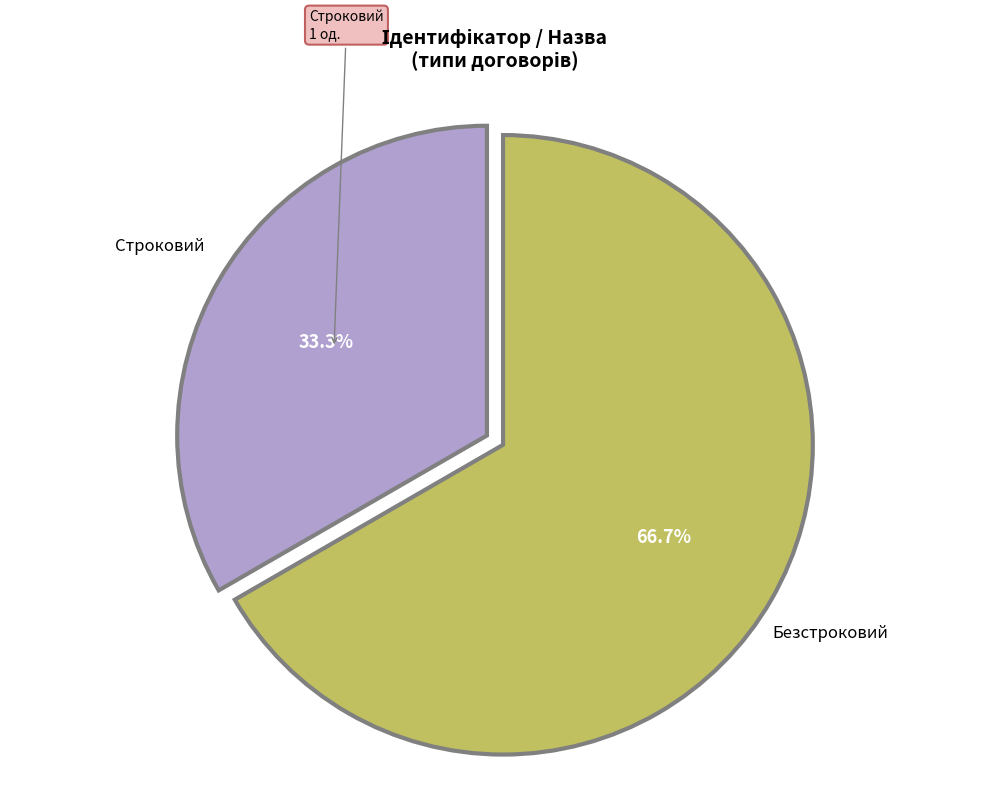

To the nearest percent, what is the difference between the largest and smallest slice percentages?

33%